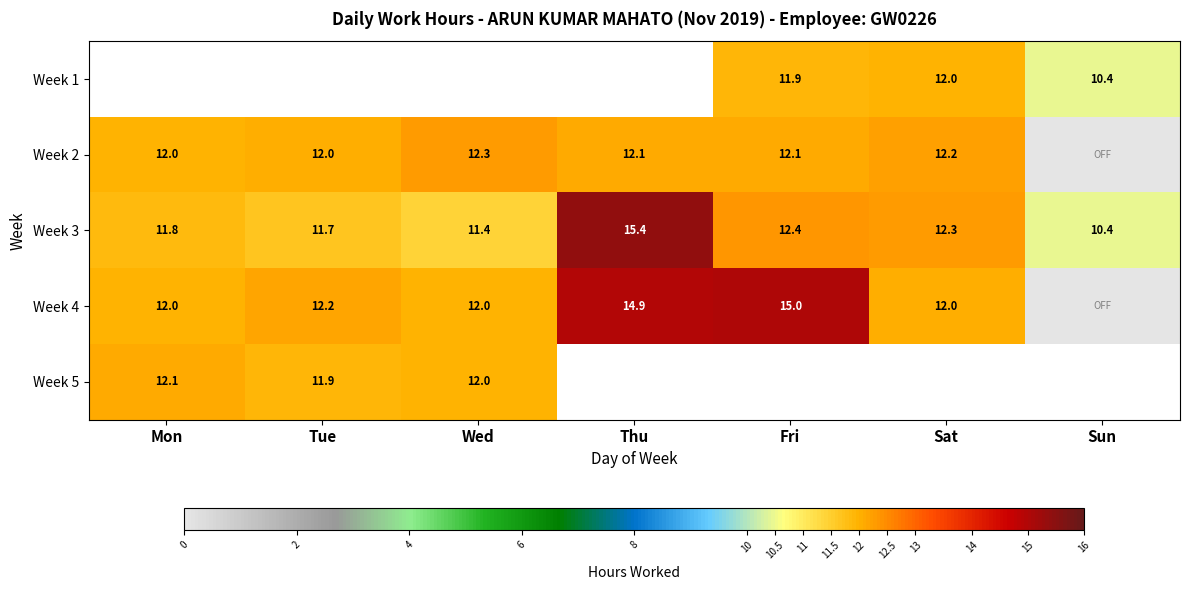

At which label is Week 3 closest to 12?

Mon